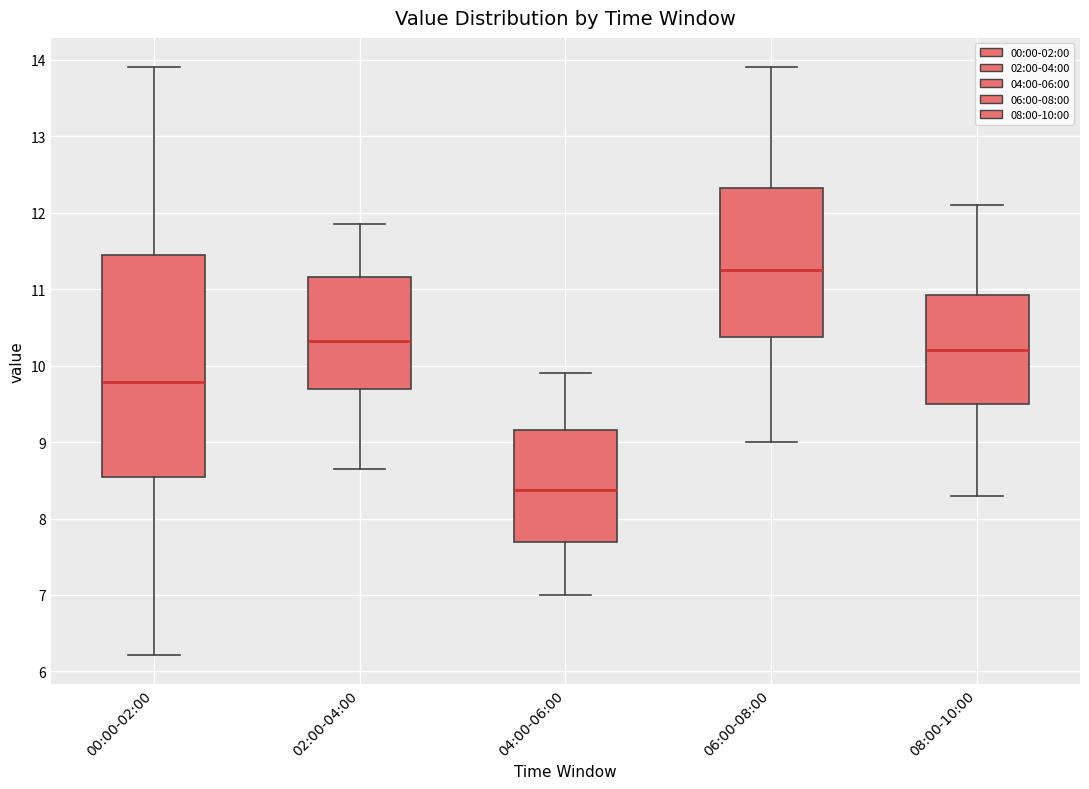

Comparing the boxes themselves (not the whiskers), which one is the tallest?

00:00-02:00